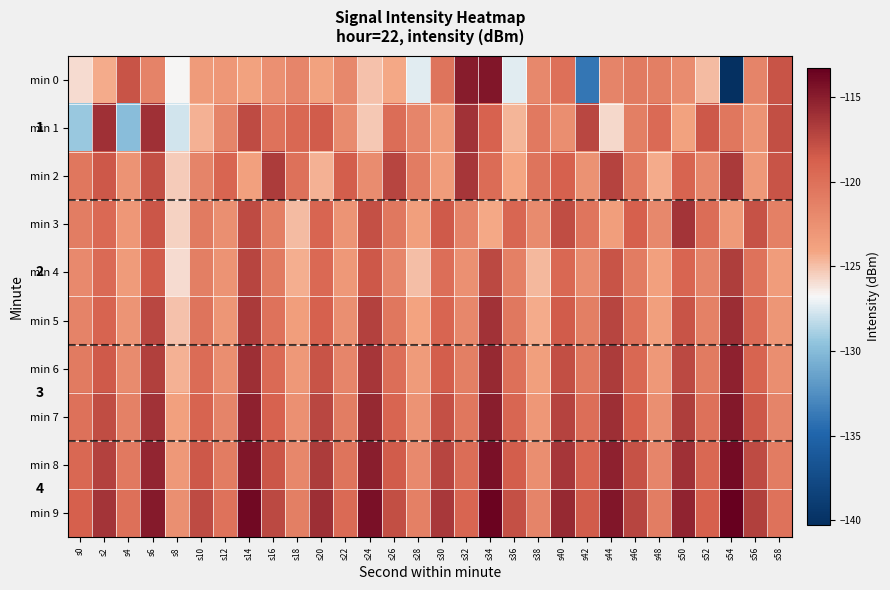

What is the lowest value of the min 2 series?

-125.4